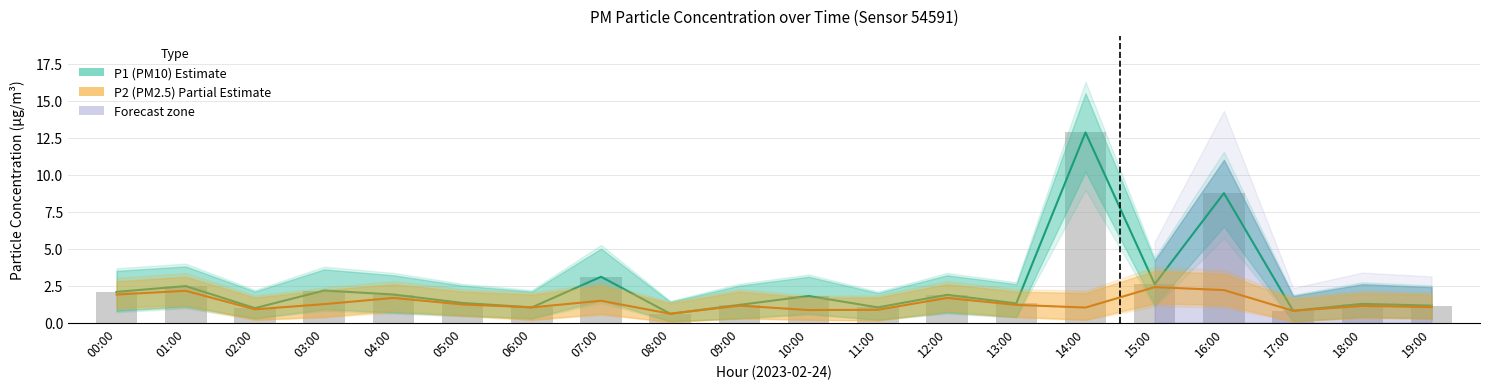

Which has a higher value, 02:00 or 18:00?

18:00